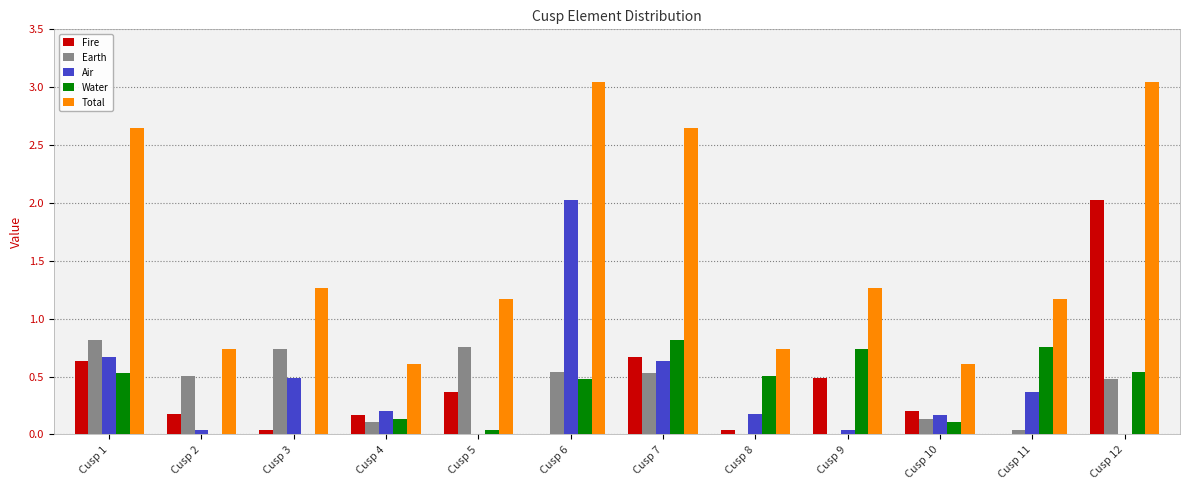

True or false: Total has a value of 1.9 at Cusp 9.

False